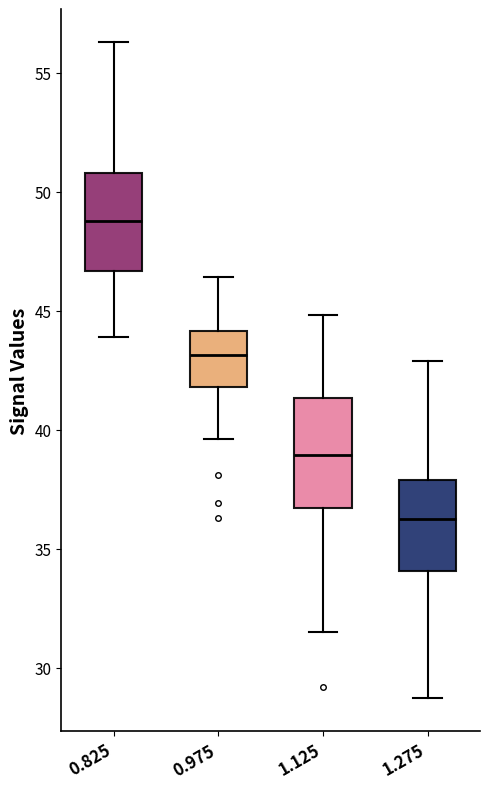

Which box is the tallest, from its lower edge to its upper edge?

1.125